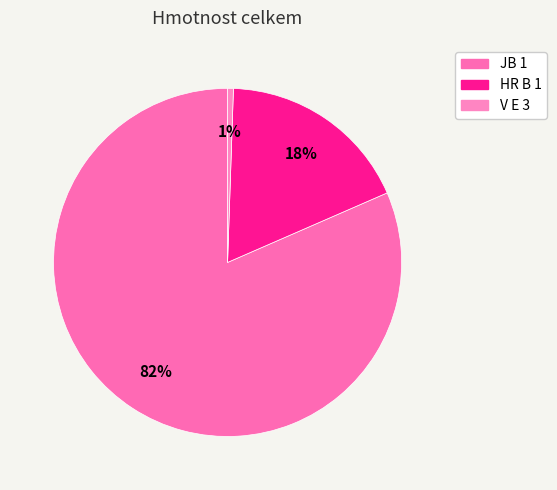

Which slice is the largest?

JB 1